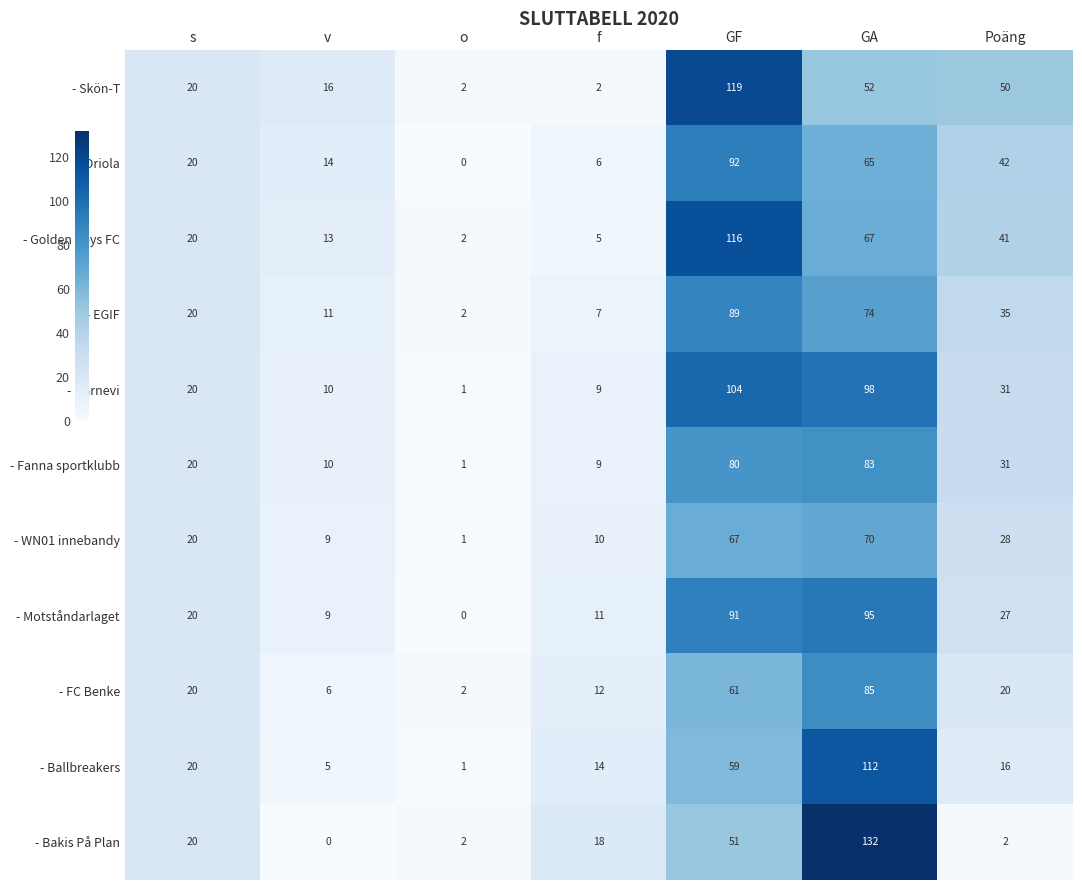

What is the sum of all - Härnevi values?

273